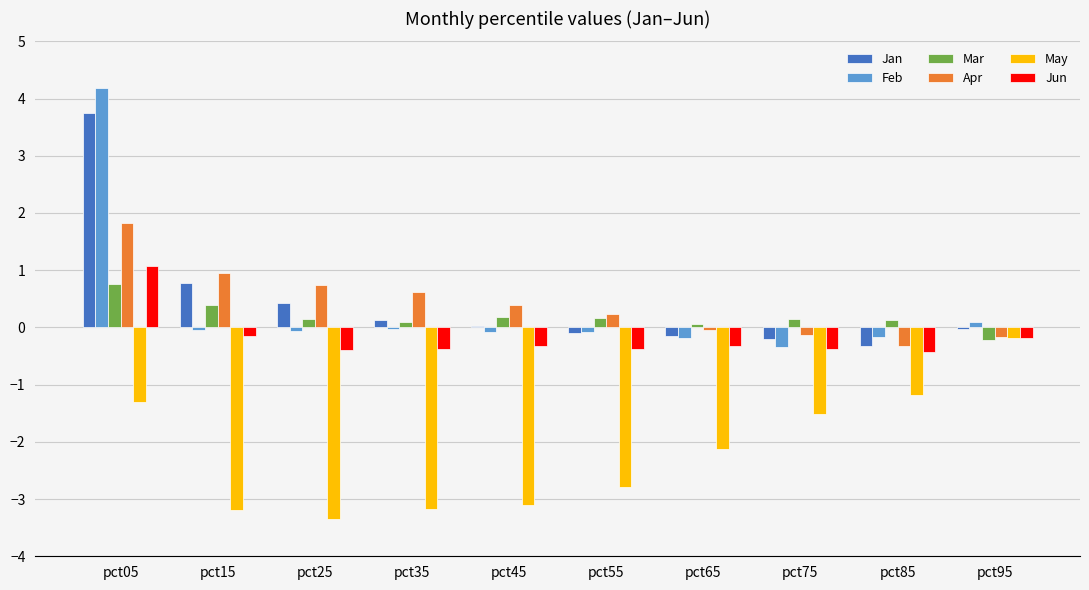

At which category is the sum across all series the highest?

pct05